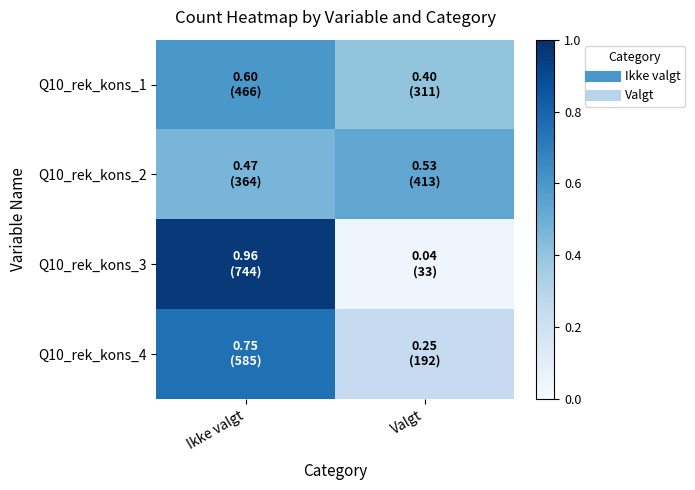

At how many categories does at least one series exceed 0?

2